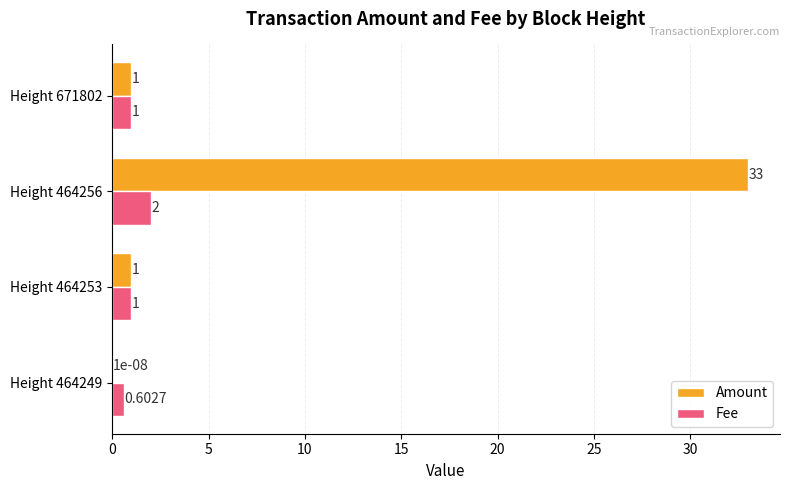

Which series changed the most between Height 464256 and Height 671802?

Amount